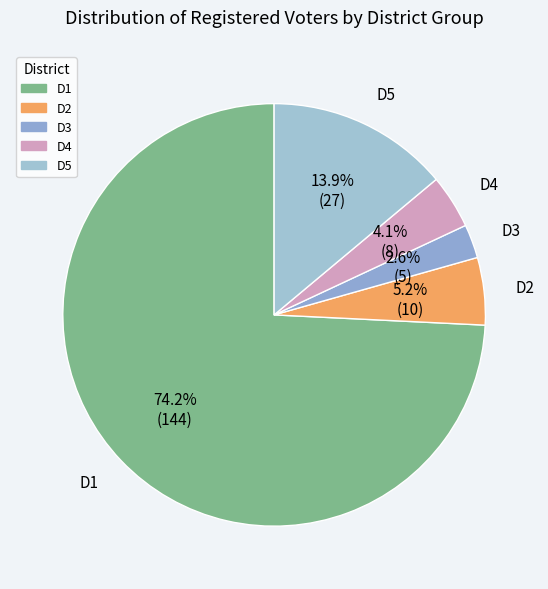

The D5 slice represents 4% of the pie. True or false?

False